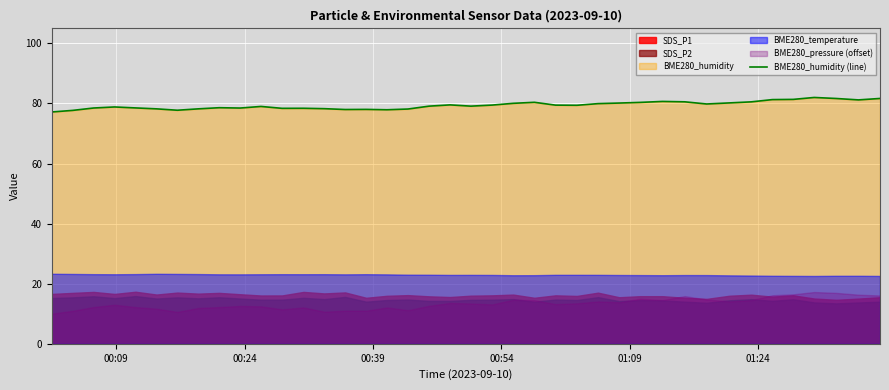

What is the difference between the maximum and second lowest values?

4.3